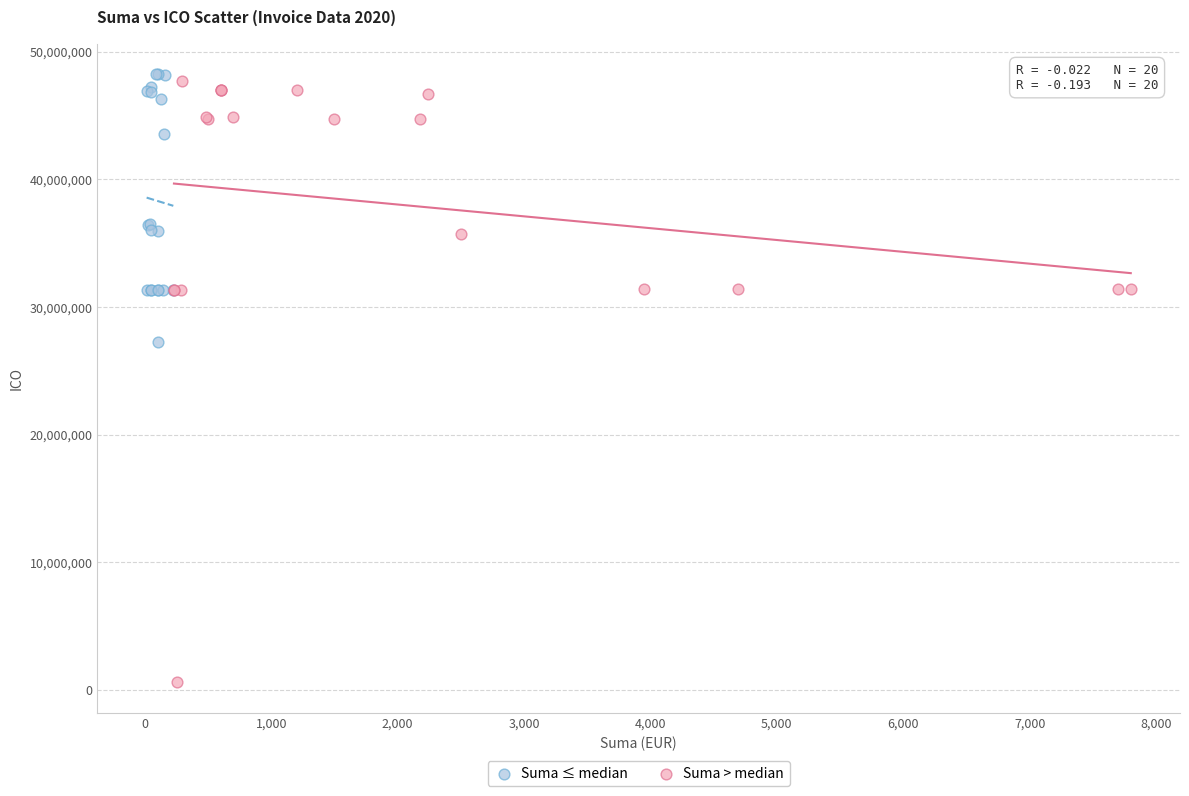

Which series has the largest Y range (max minus min)?

Suma > median